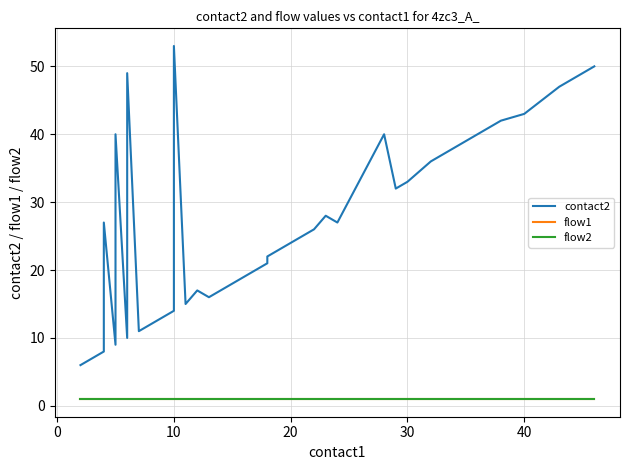

True or false: flow2 has a value of 1 at 30.

True